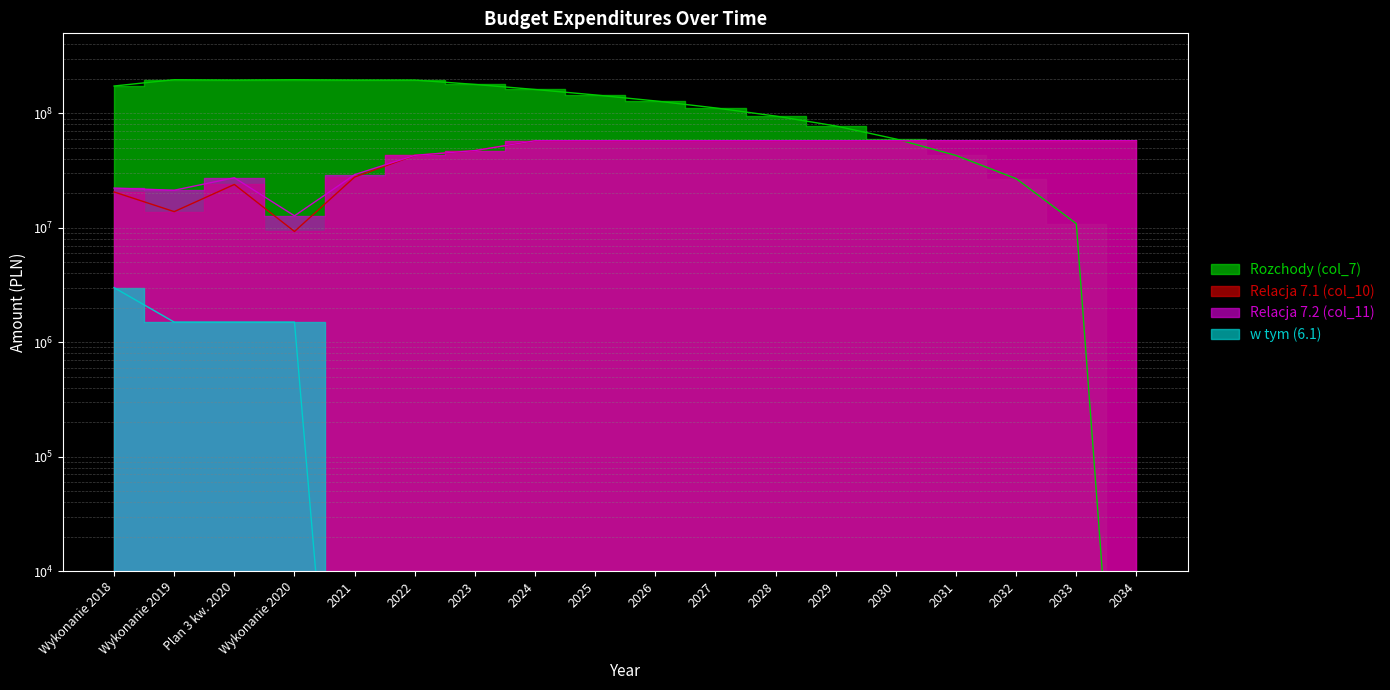

Which series has the largest total across all categories?

Rozchody (col_7)